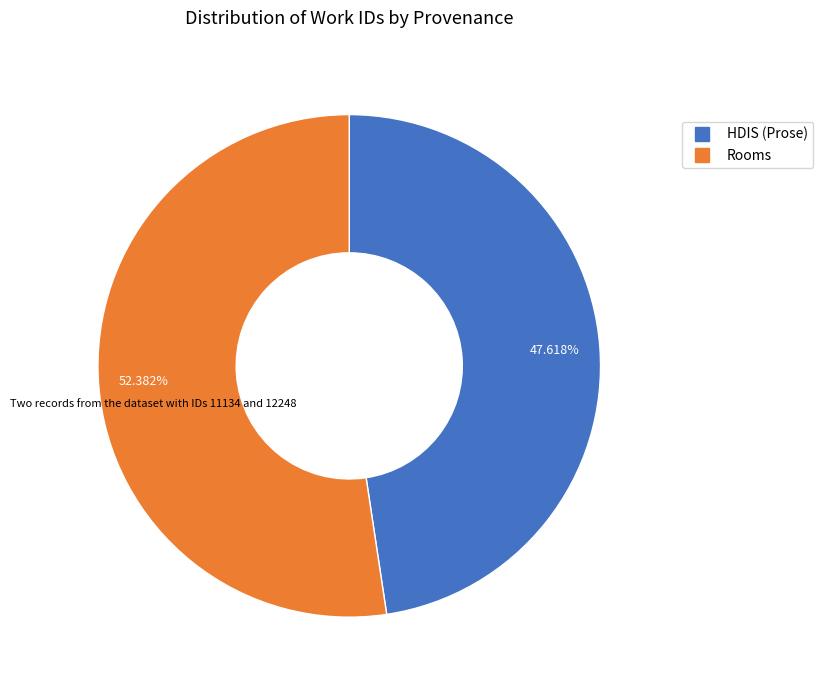

Is it true that Rooms is 52% of the pie?

True